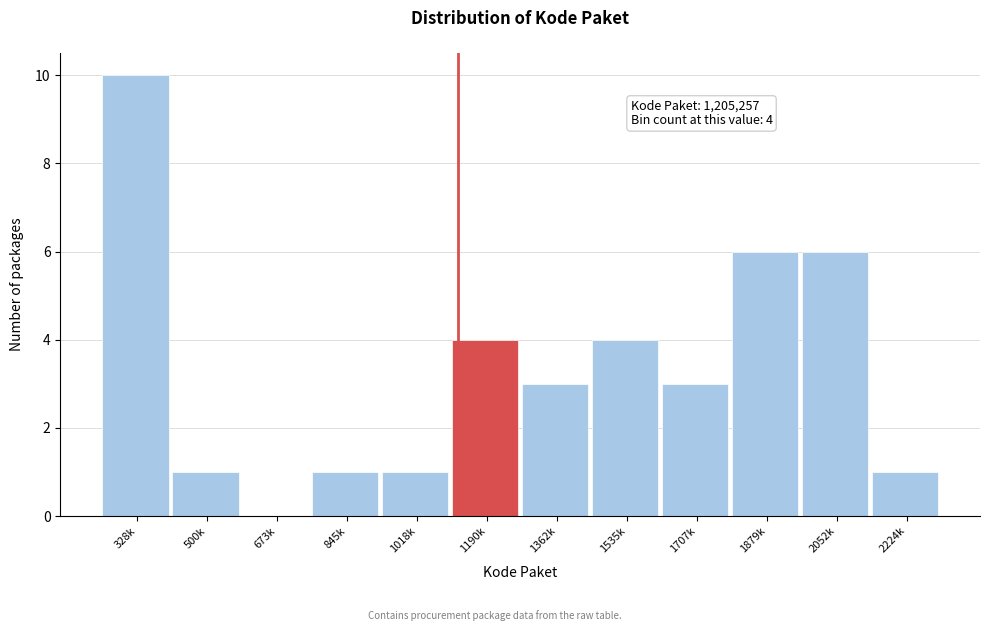

Reading left to right, extract all data points from this chart.

328k=10	500k=1	673k=0	845k=1	1018k=1	1190k=4	1362k=3	1535k=4	1707k=3	1879k=6	2052k=6	2224k=1